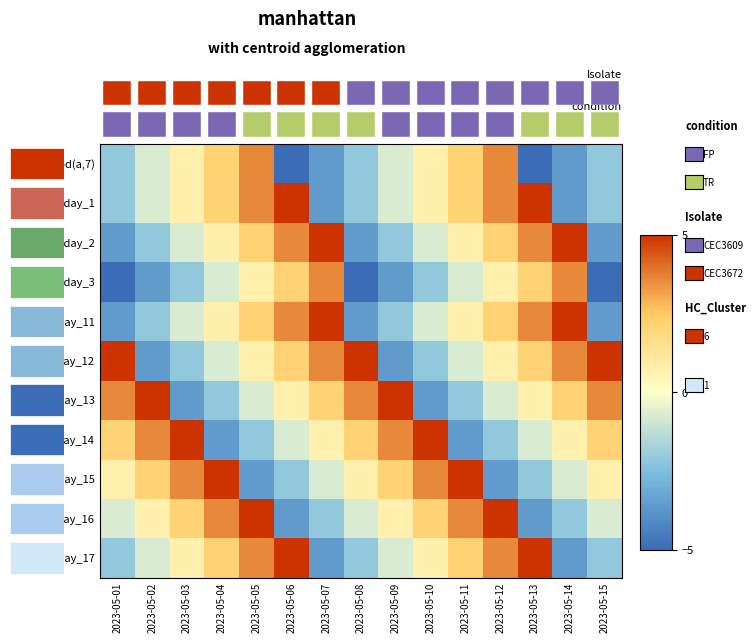

The weekday_12 series shows 2.1 at 2023-05-06. True or false?

True